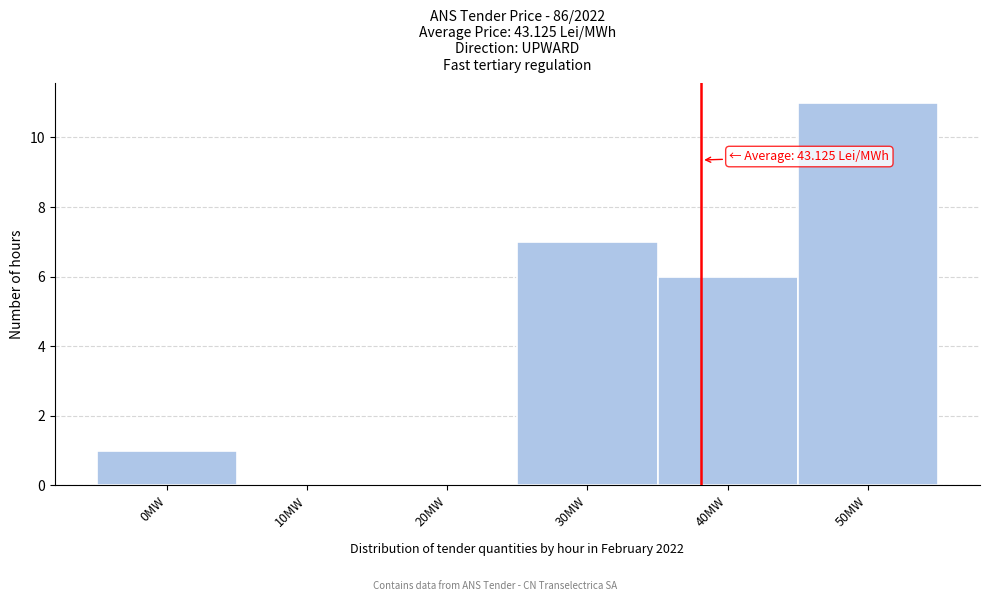

Reading left to right, list all the values displayed in this chart.

0MW=1	10MW=0	20MW=0	30MW=7	40MW=6	50MW=11